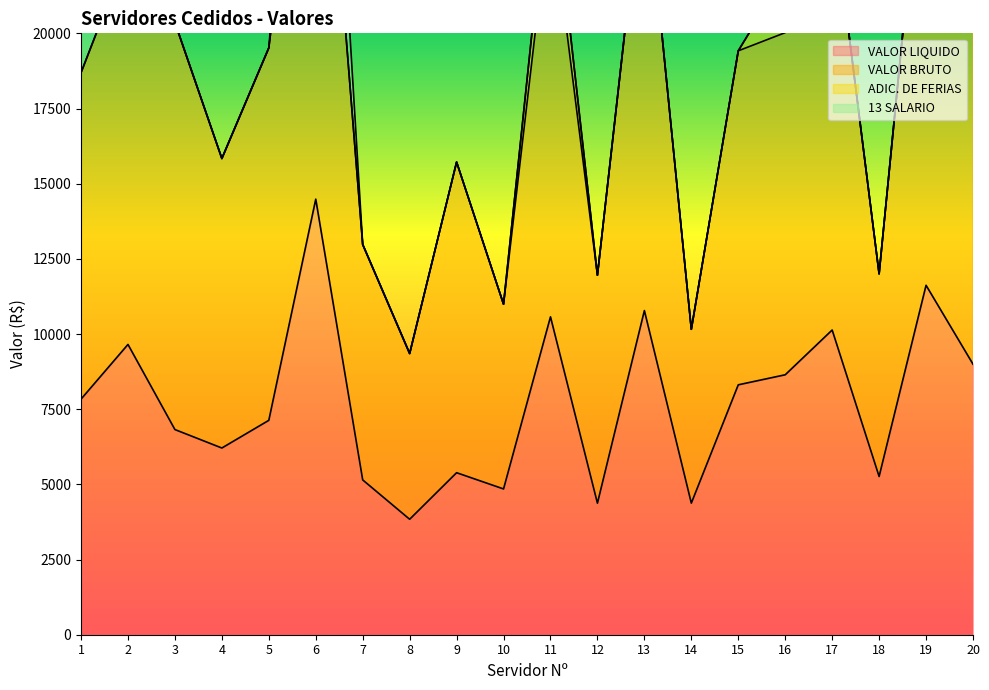

Reading left to right, extract all data points from this chart.

VALOR LIQUIDO: 1=7834.7	2=9653.5	3=6822.9	4=6209.3	5=7129.7	6=14485.6	7=5148.5	8=3839.6	9=5388.2	10=4848.1	11=10572.1	12=4374.3	13=10780.3	14=4376.4	15=8310.9	16=8644.8	17=10133.5	18=5262.8	19=11620.9	20=8997.4
VALOR BRUTO: 1=18691.1	2=22716.5	3=20360.2	4=15837.2	5=19516.6	6=32485.3	7=12978.6	8=9351.5	9=15718.8	10=10992.5	11=24371.8	12=11956.0	13=25827.7	14=10157.7	15=19418.8	16=20023.0	17=24409.5	18=12001.9	19=27880.4	20=21199.7